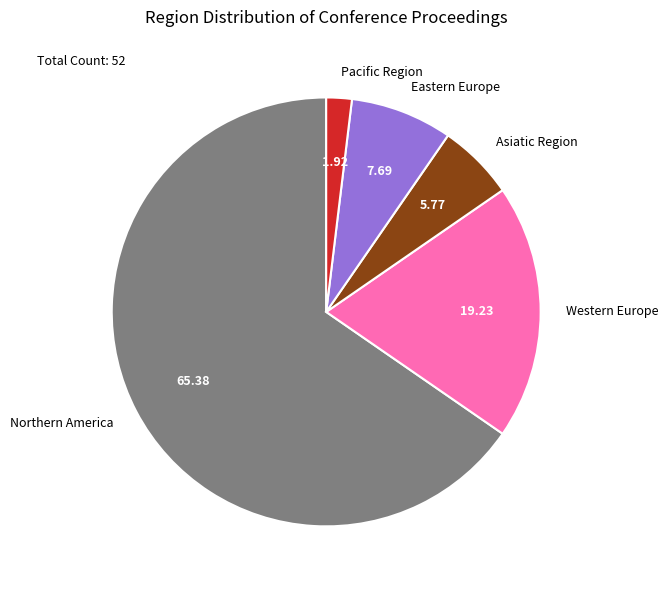

Is Western Europe the majority of the pie?

No